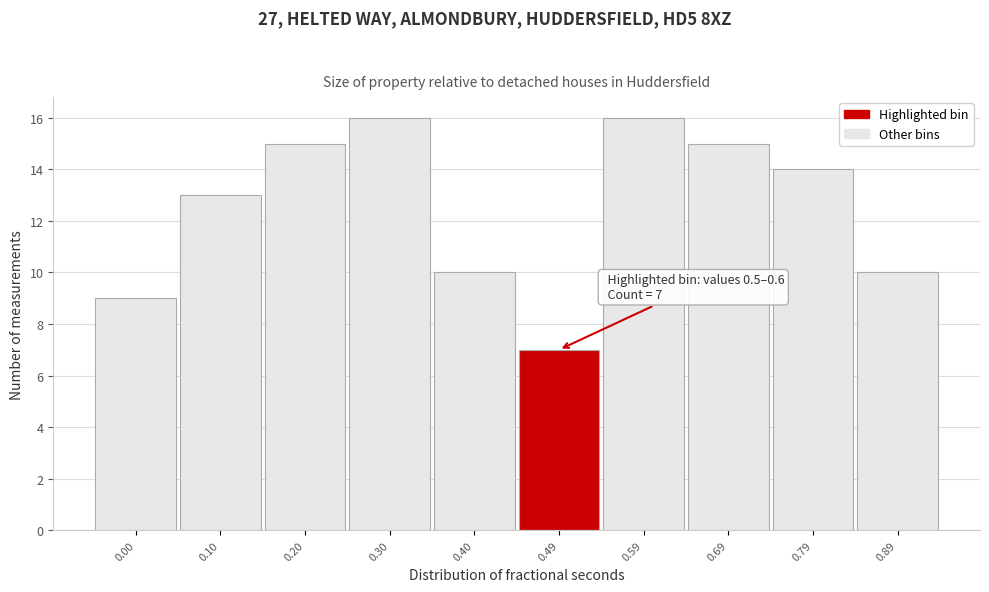

Reading left to right, what are all the values shown in this chart?

9	13	15	16	10	7	16	15	14	10